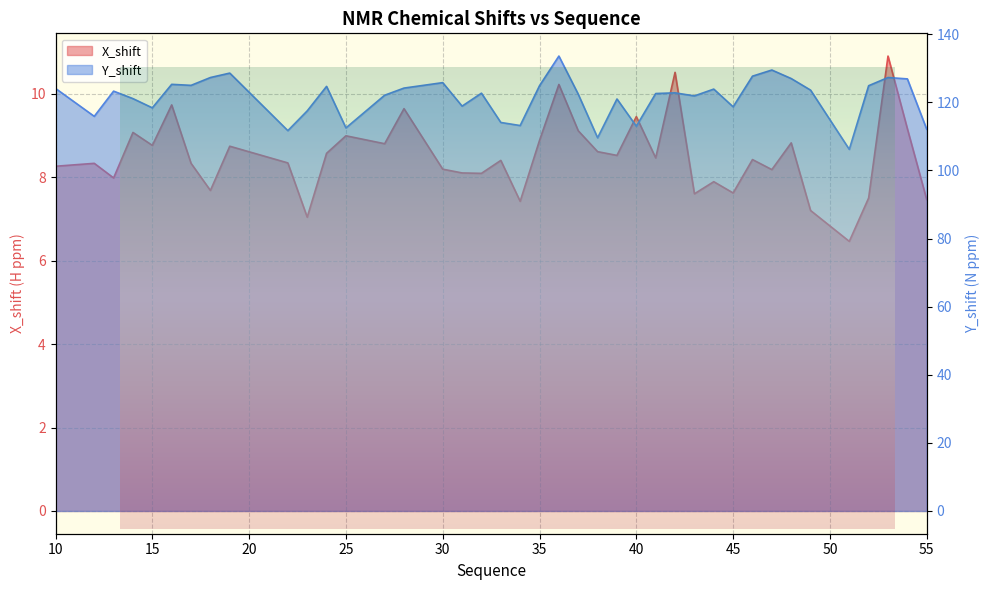

What is the value of the Y_shift point at the 38th from the left?

127.3